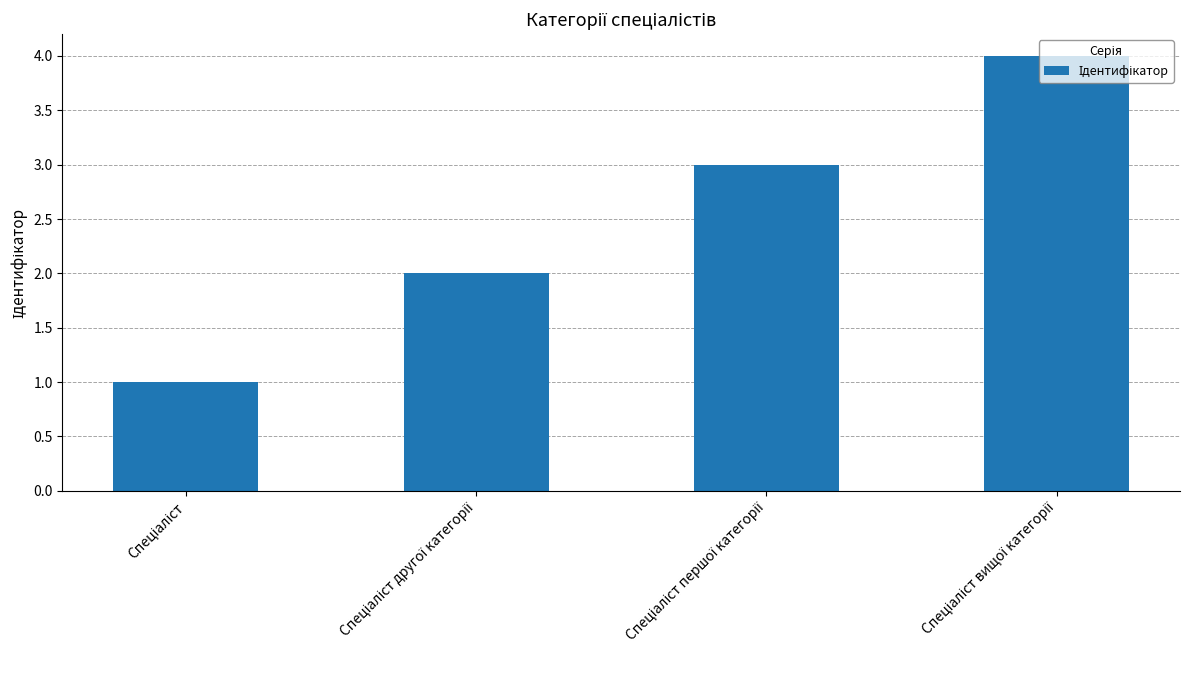

What is the difference between the maximum and minimum values?

3